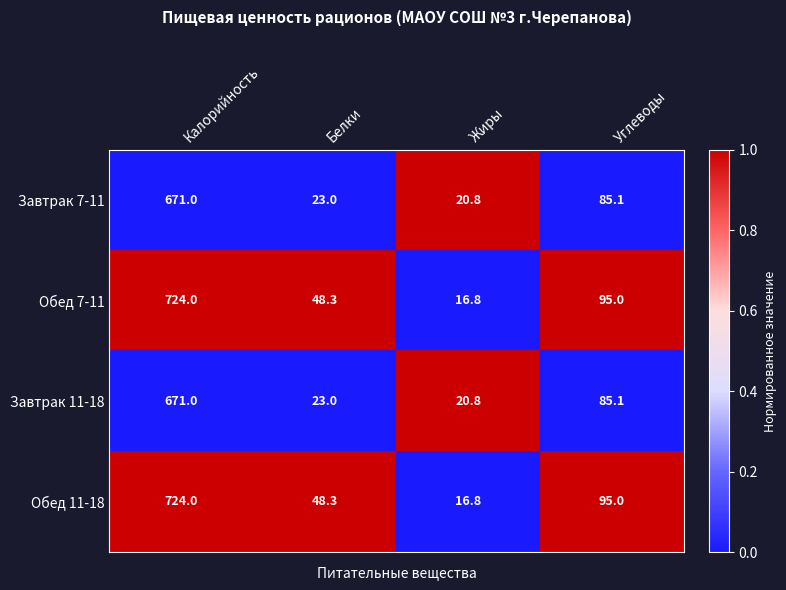

Where is Обед 11-18 nearest to the value 370?

Углеводы